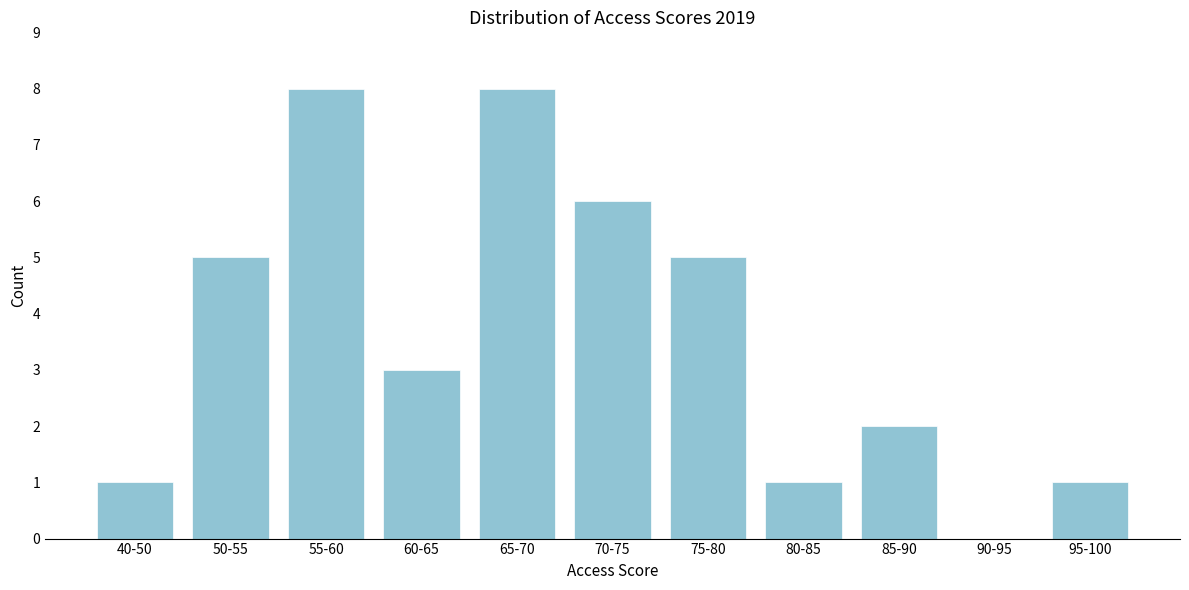

Reading right to left, extract all data points from this chart.

95-100=1	90-95=0	85-90=2	80-85=1	75-80=5	70-75=6	65-70=8	60-65=3	55-60=8	50-55=5	40-50=1